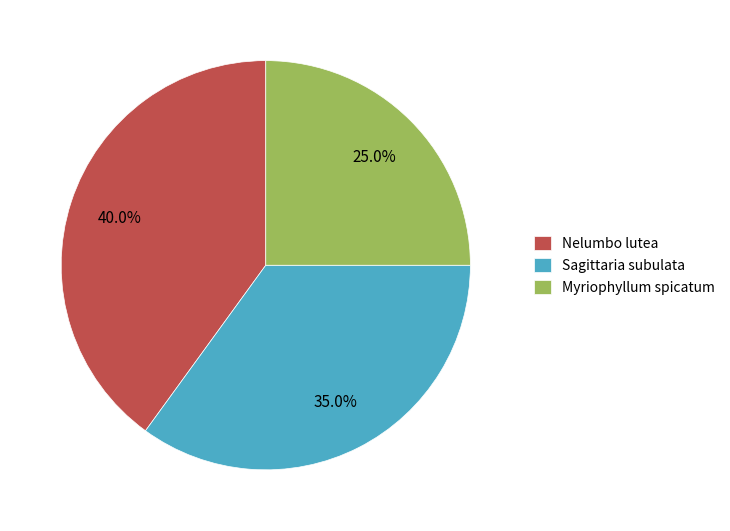

Which slice is the largest?

Nelumbo lutea